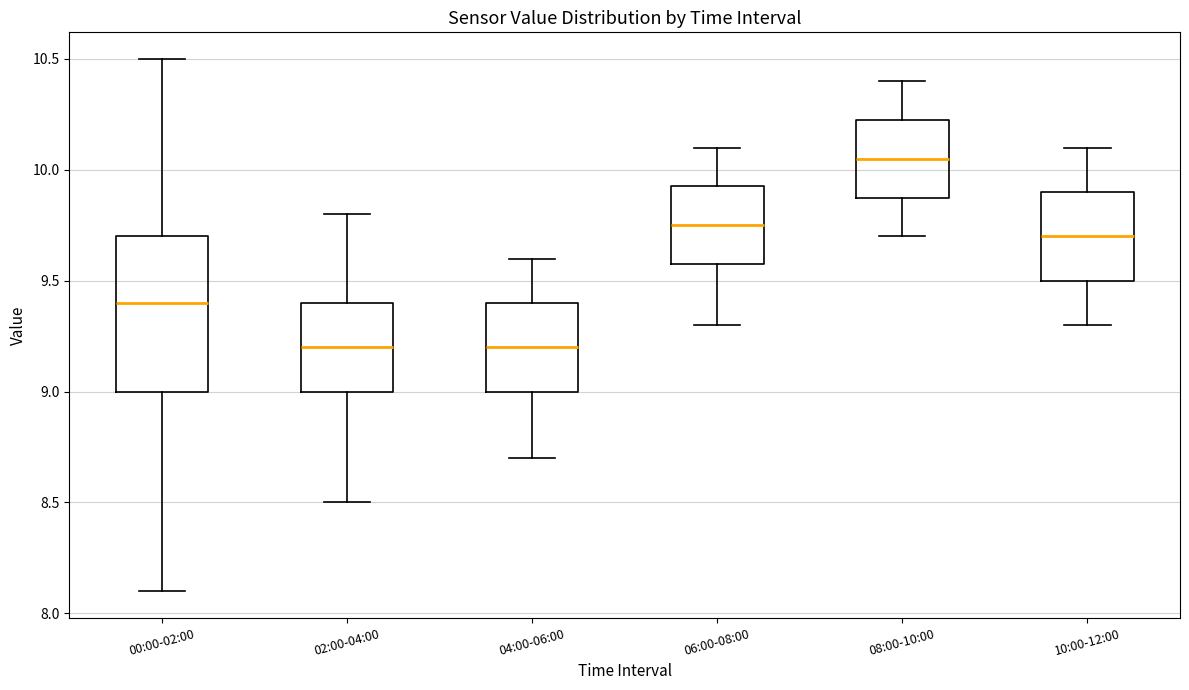

Reading left to right, read every box against the y-axis: the position of its median line, the range the box covers, and the ends of its whiskers. The values are not printed on the chart, so give them approximately, as read against the axis.

00:00-02:00: median 9.40, box 9.00 to 9.70, whiskers 8.10 to 10.50
02:00-04:00: median 9.20, box 9.00 to 9.40, whiskers 8.50 to 9.80
04:00-06:00: median 9.20, box 9.00 to 9.40, whiskers 8.70 to 9.60
06:00-08:00: median 9.75, box 9.60 to 9.95, whiskers 9.30 to 10.10
08:00-10:00: median 10.05, box 9.90 to 10.25, whiskers 9.70 to 10.40
10:00-12:00: median 9.70, box 9.50 to 9.90, whiskers 9.30 to 10.10